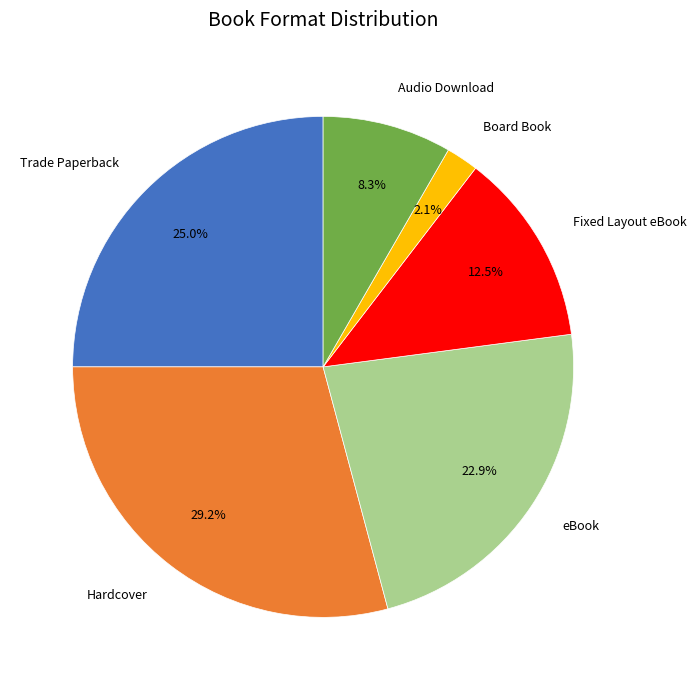

To the nearest percent, what percentage of the pie is Hardcover?

29%